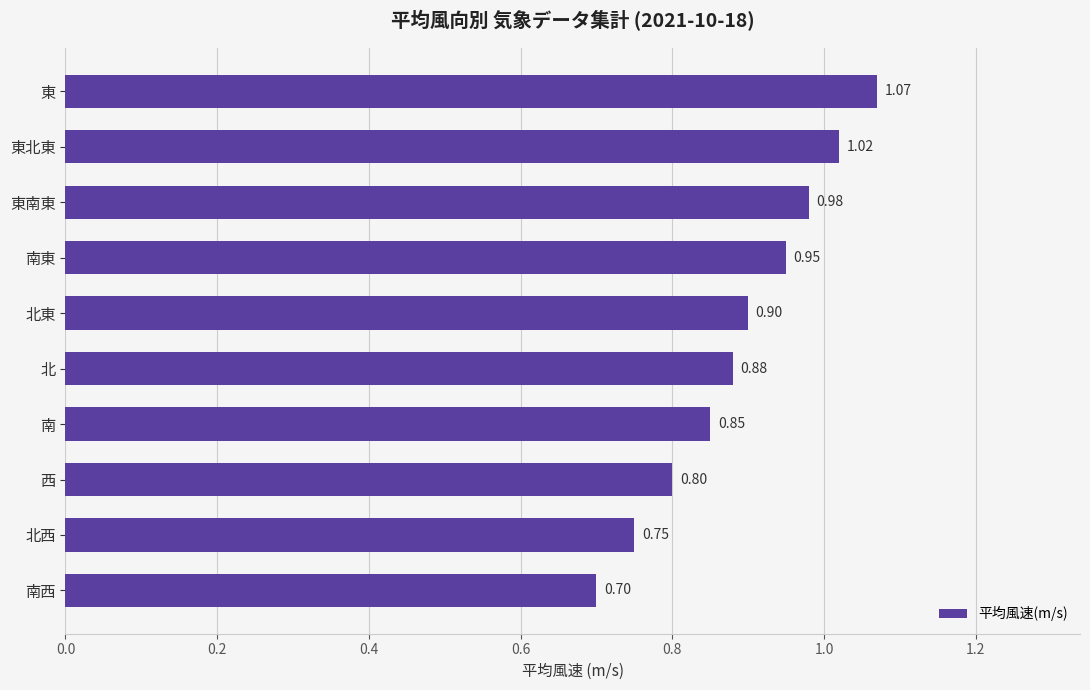

What is the label of the 4th bar from the bottom?

南